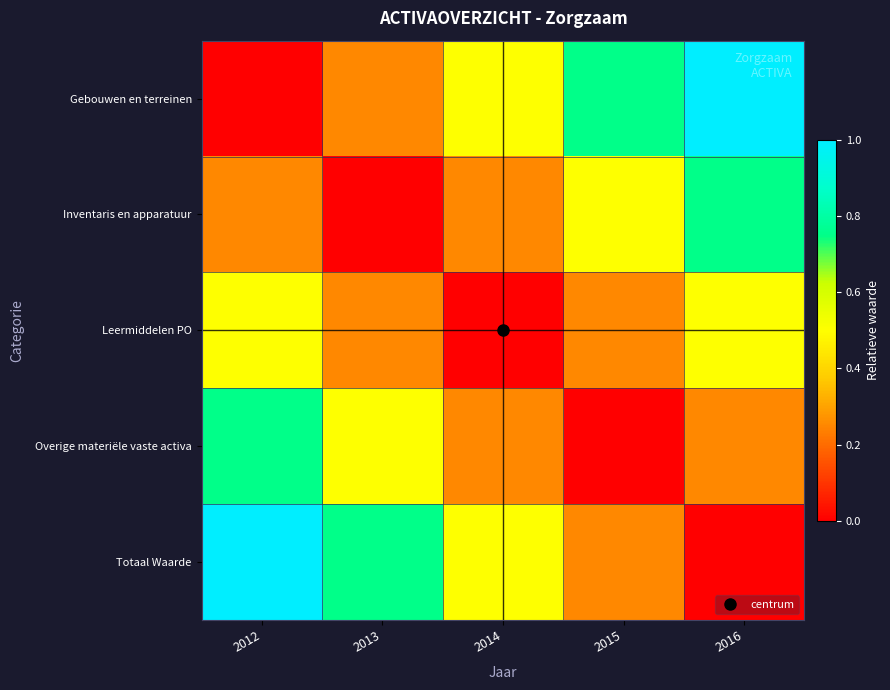

What is the total value across all series at 2015?

1.8